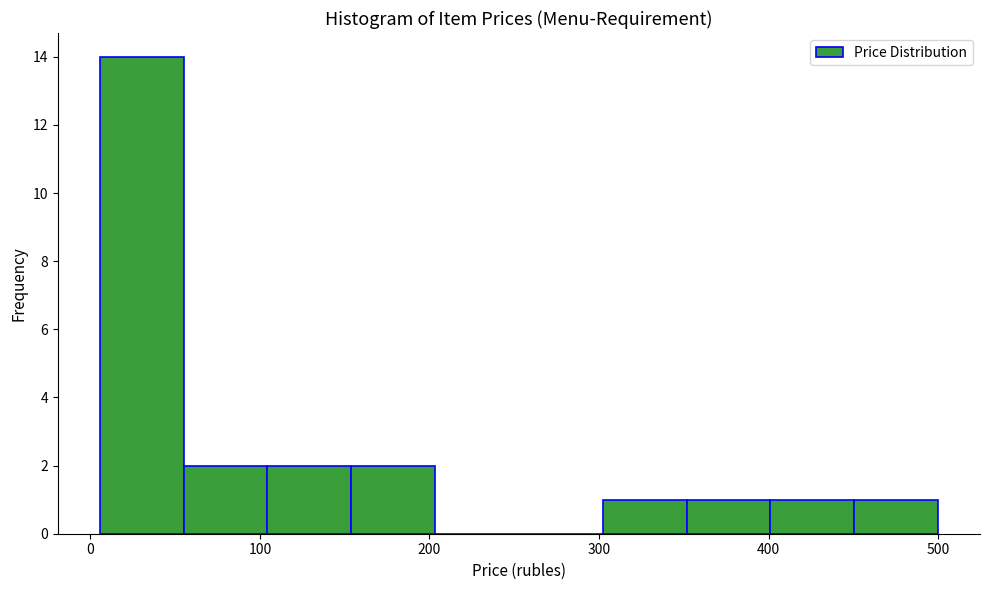

Reading left to right, transcribe this chart: for each bar, give the range it covers on the x-axis and its height. Neither the bar edges nor the heights are printed on the chart, so give them approximately, as read against the axes.

10 to 50: 14
50 to 100: 2
100 to 150: 2
150 to 200: 2
200 to 250: 0
250 to 300: 0
300 to 350: 1
350 to 400: 1
400 to 450: 1
450 to 500: 1